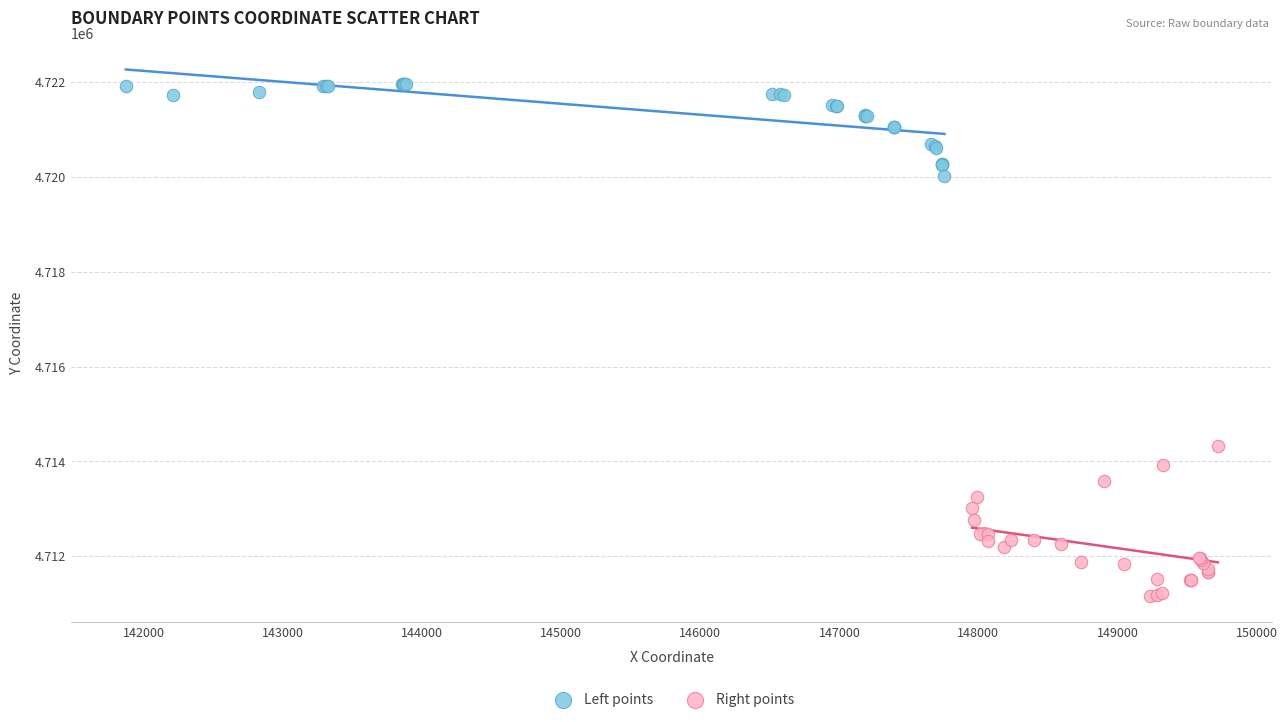

Which series reaches the maximum Y coordinate?

Left points